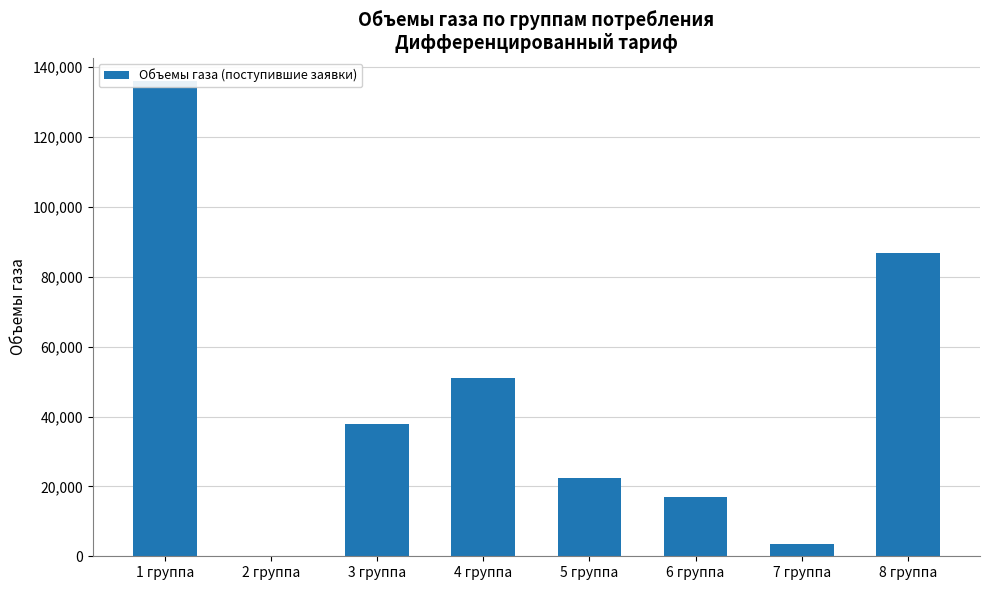

The value at 6 группа is 29514.9. True or false?

False